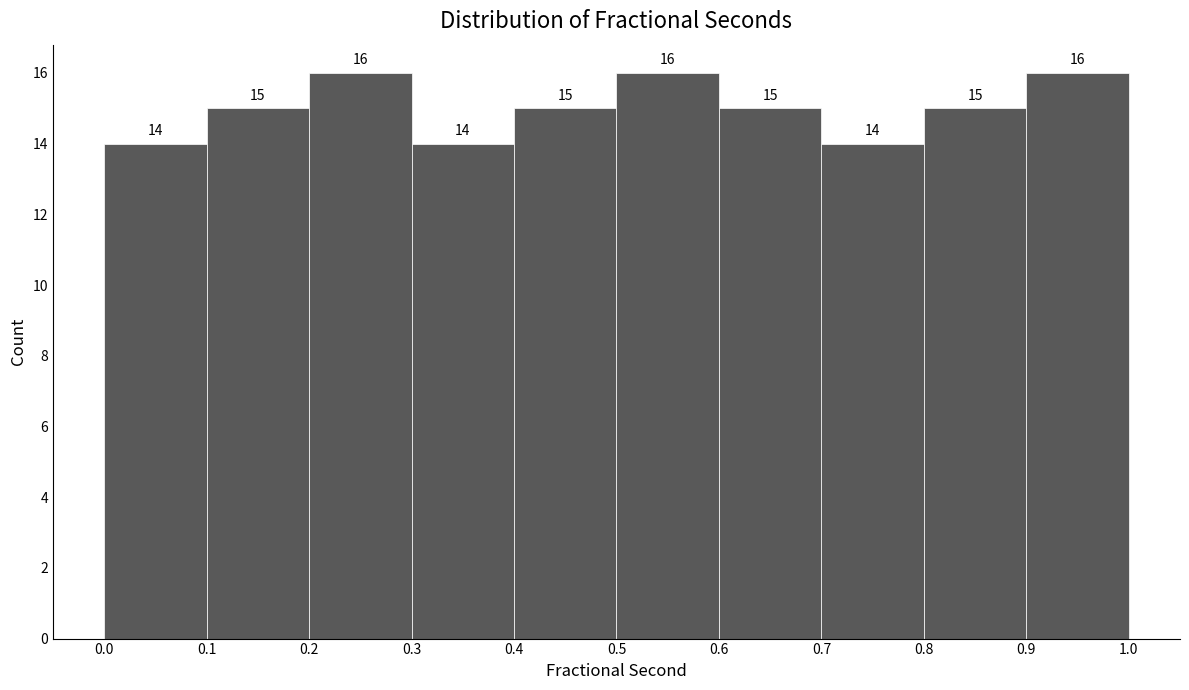

How tall is the bar that spans 0.1 to 0.2 on the x-axis?

15